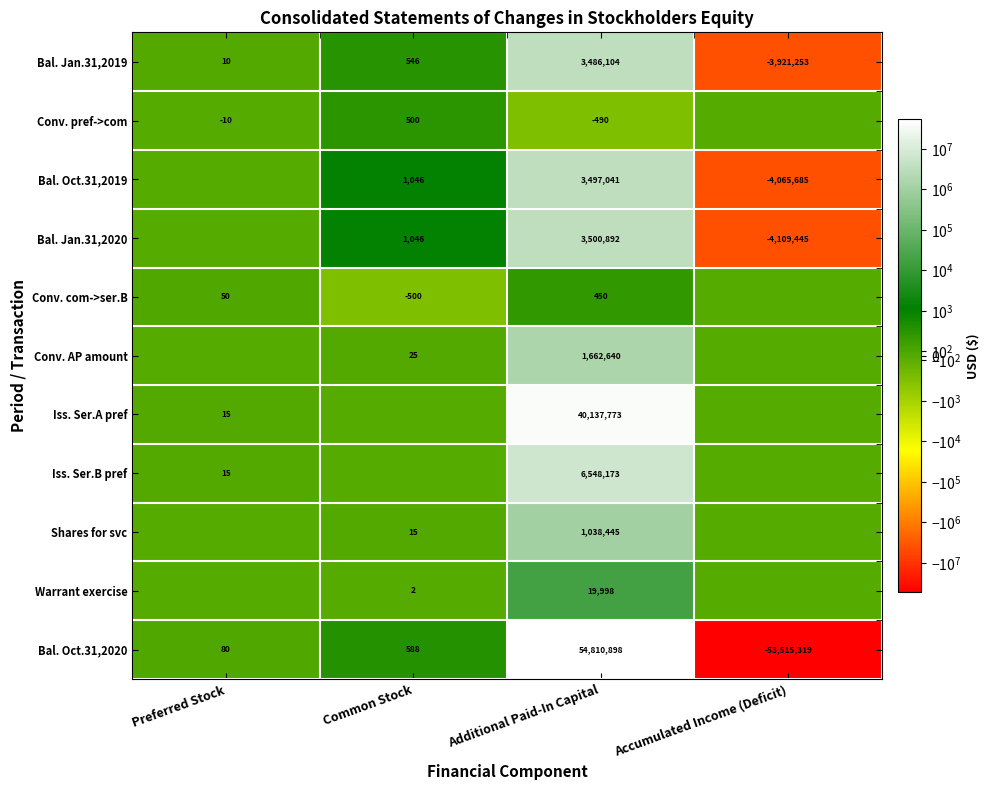

How many negative values does the Bal. Jan.31,2019 series have?

1